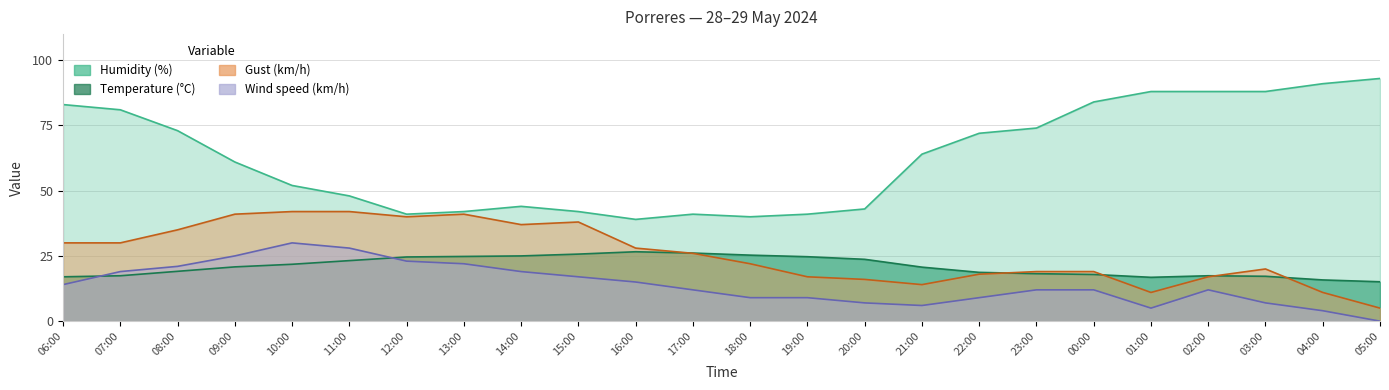

How many values in the Temperature (°C) series exceed 20?

13